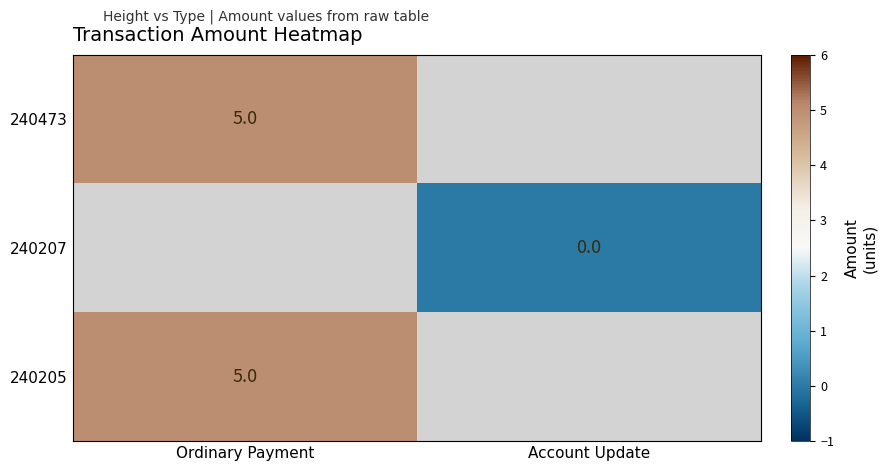

Count the number of categories in the chart.

2